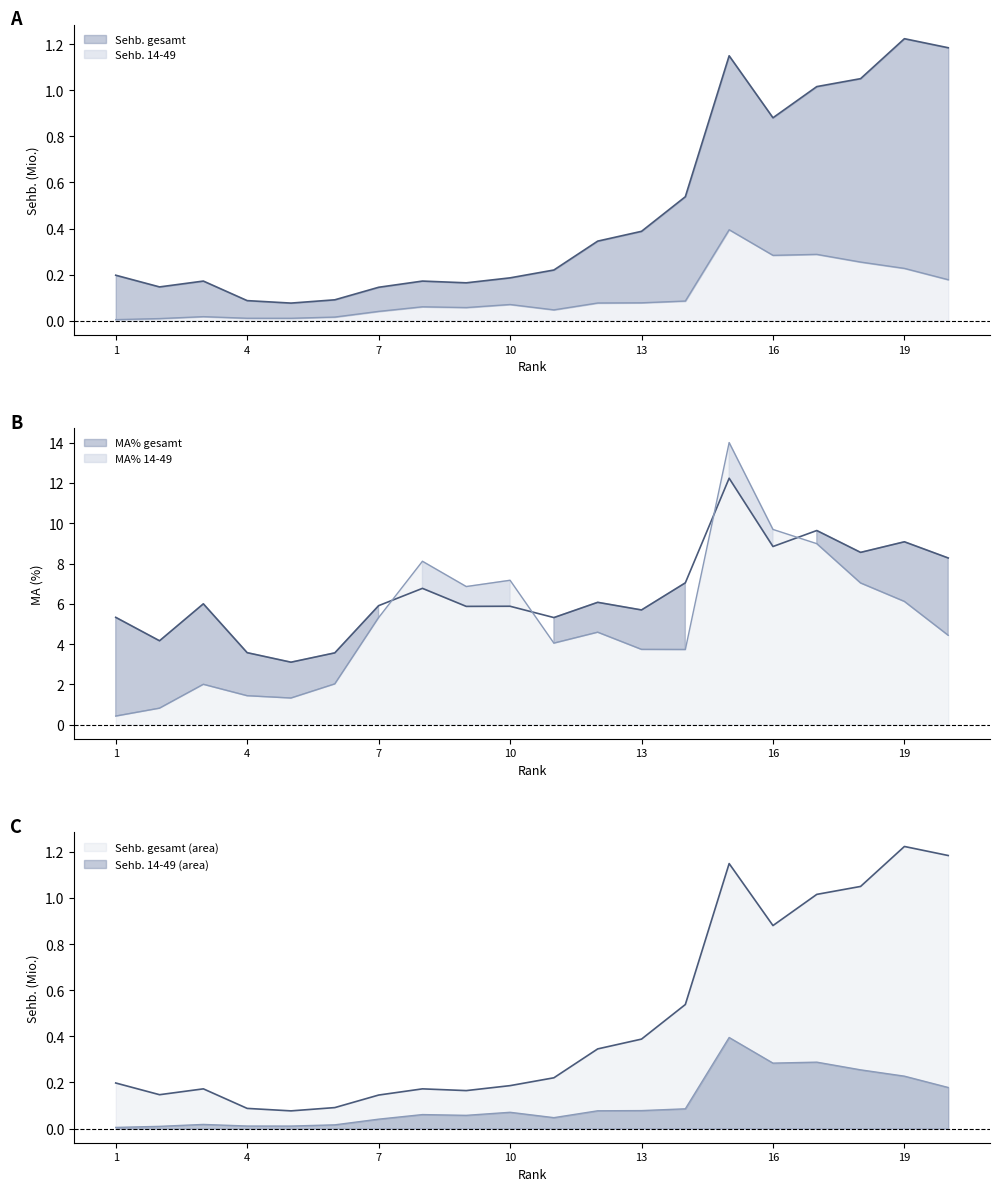

What is the average value of the MA_1449 series?

5.1